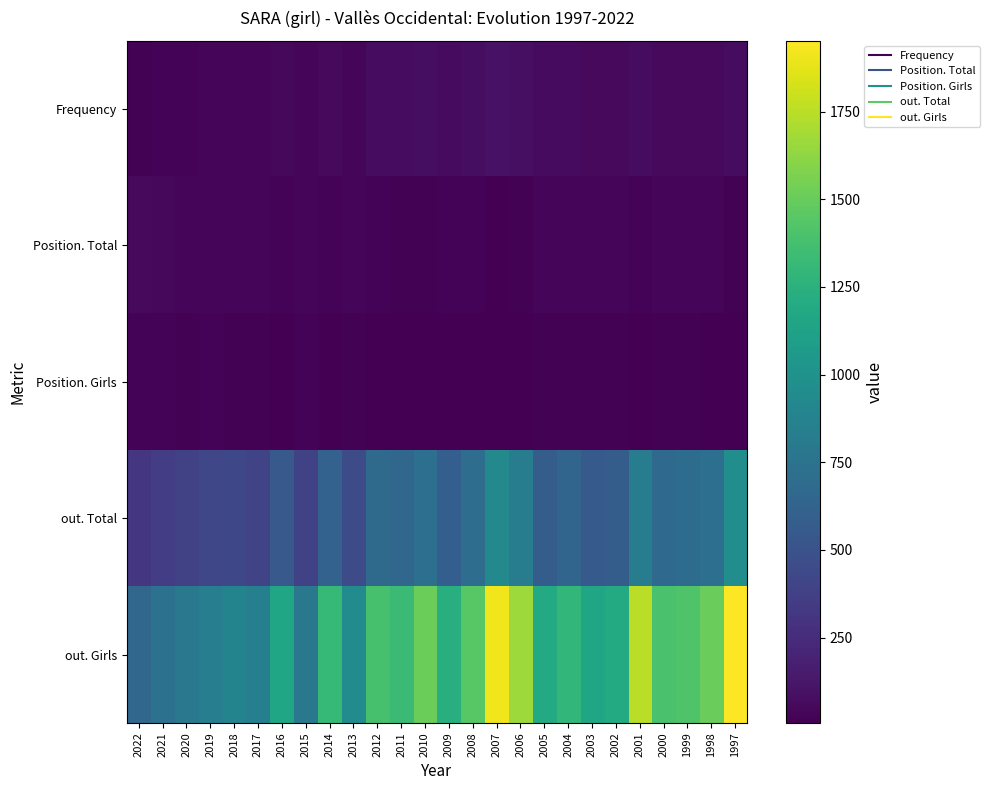

Rank the series at 2009 from lowest to highest value.

Position. Girls, Position. Total, Frequency, out. Total, out. Girls